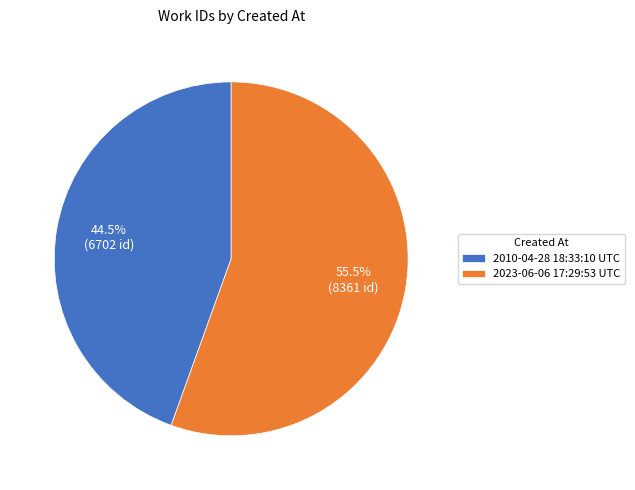

Between 2023-06-06 17:29:53 UTC and 2010-04-28 18:33:10 UTC, which is larger?

2023-06-06 17:29:53 UTC